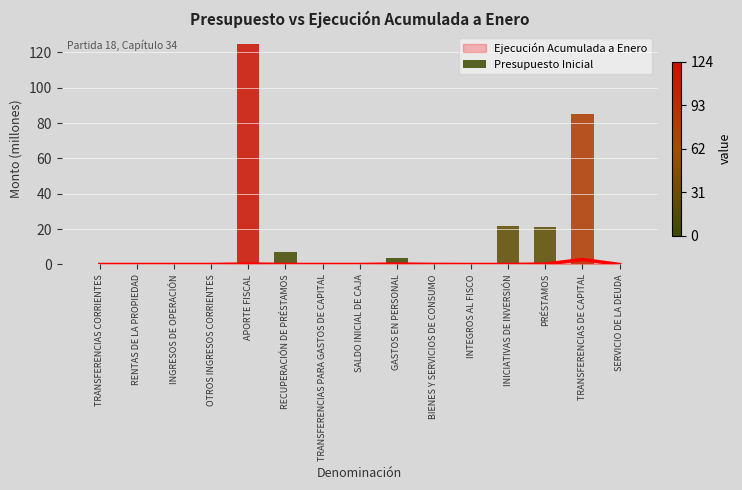

What is the change in value from TRANSFERENCIAS CORRIENTES to BIENES Y SERVICIOS DE CONSUMO?

+0.3